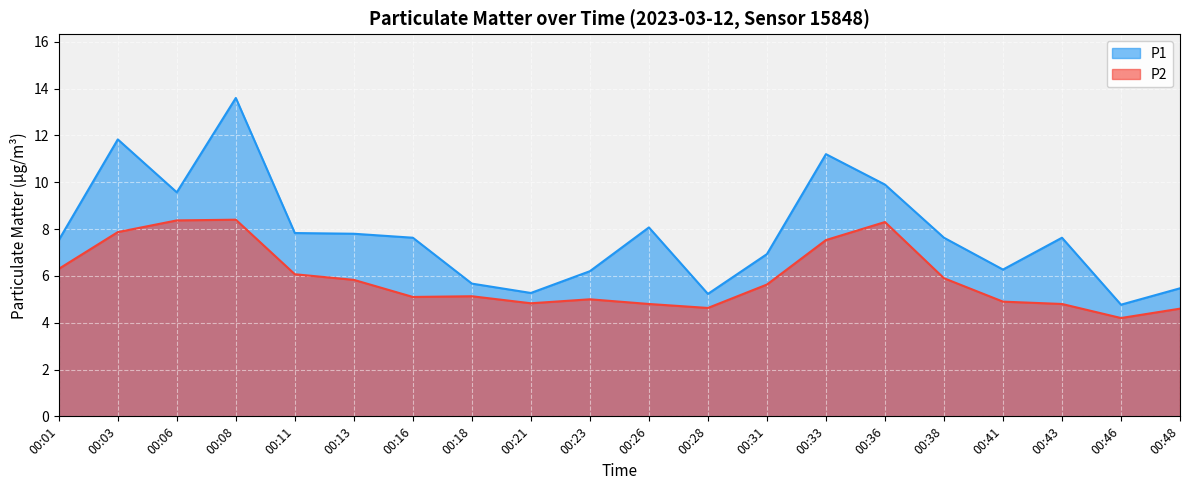

The P2 series shows 7.9 at 00:03. True or false?

True